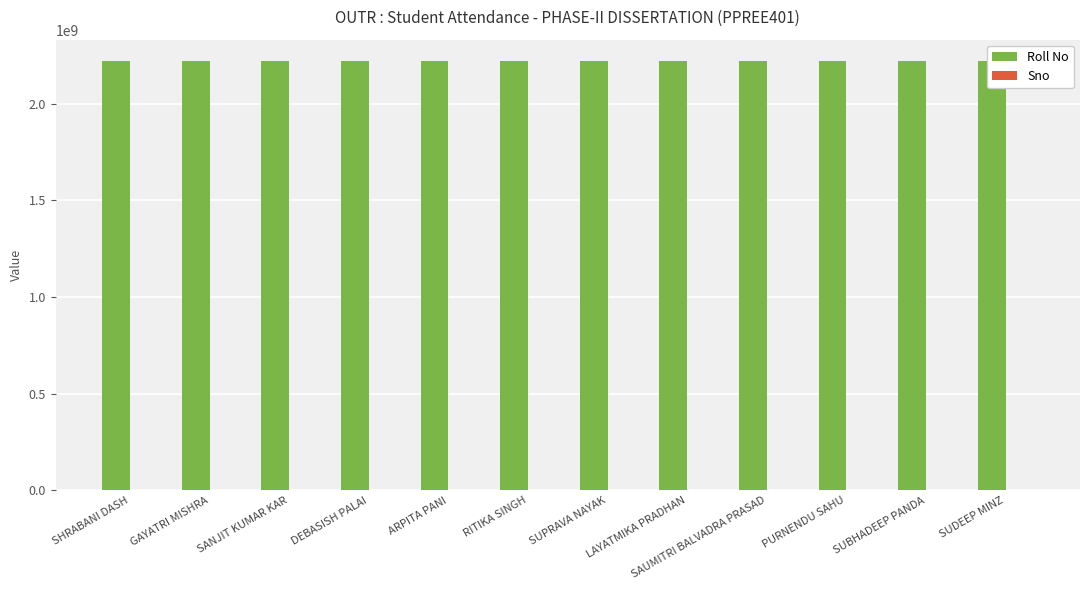

Are the bars grouped side by side (vs. stacked)?

Yes